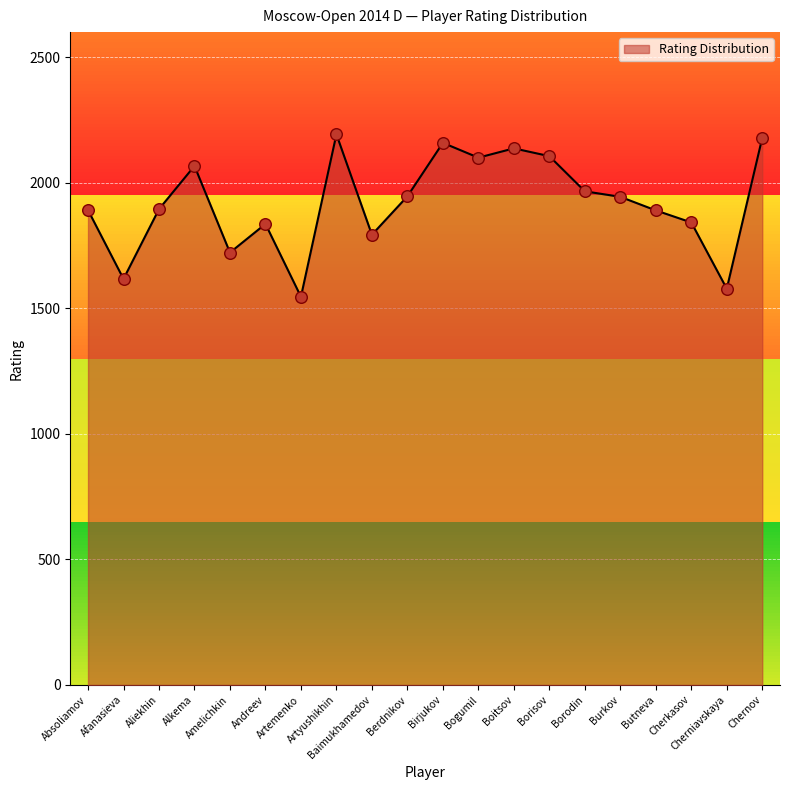

Which has a higher value, Alkema or Cherniavskaya?

Alkema